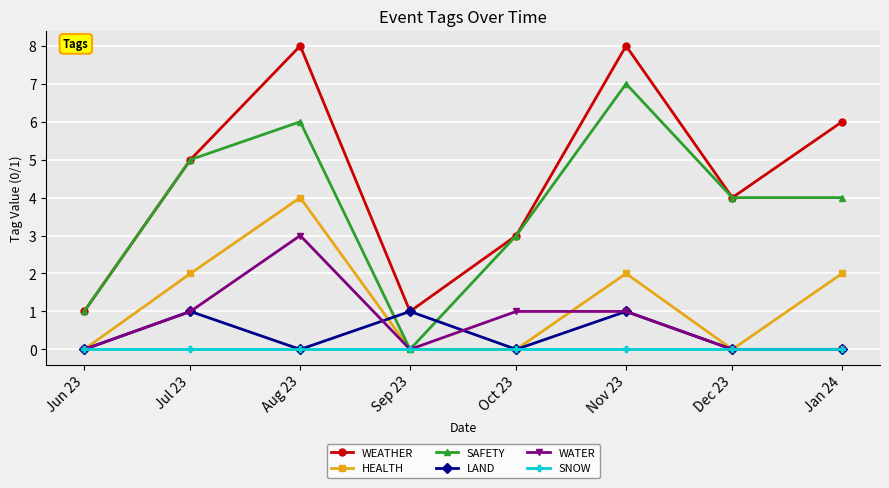

True or false: WEATHER and HEALTH cross at least once.

False